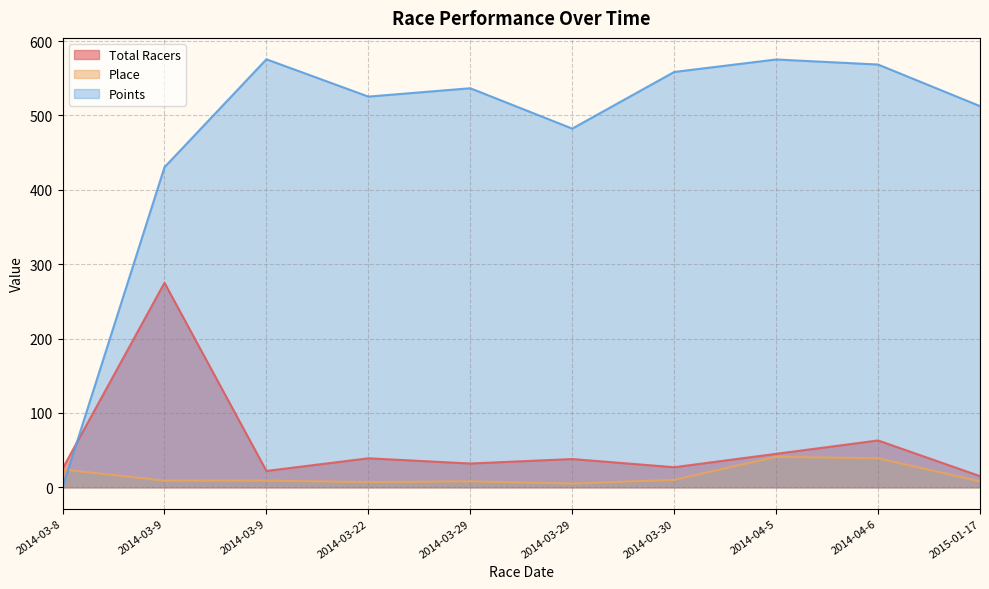

True or false: Place and Points intersect in this chart.

True